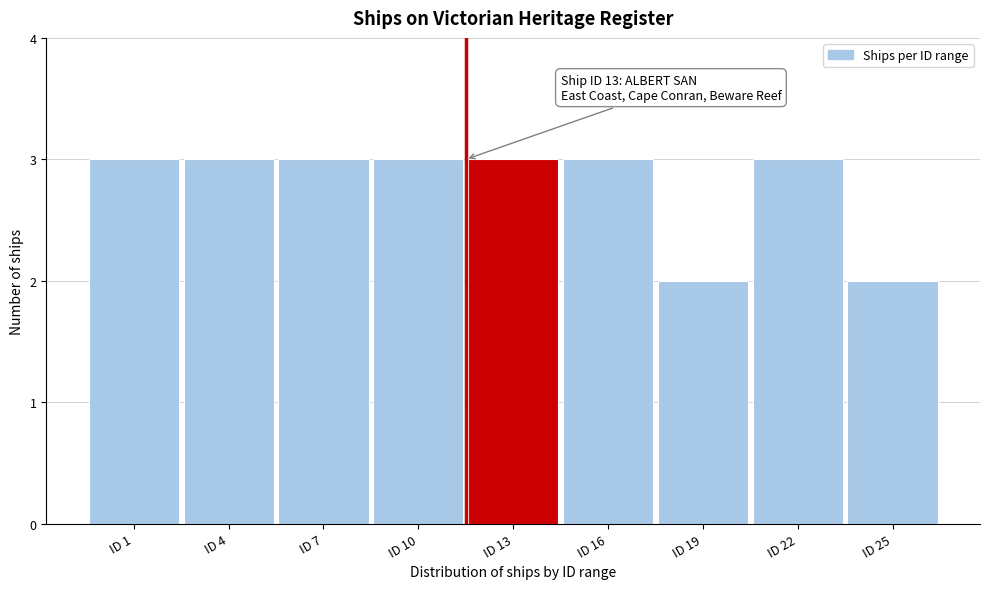

Reading right to left, extract all data points from this chart.

ID 25=2	ID 22=3	ID 19=2	ID 16=3	ID 13=3	ID 10=3	ID 7=3	ID 4=3	ID 1=3